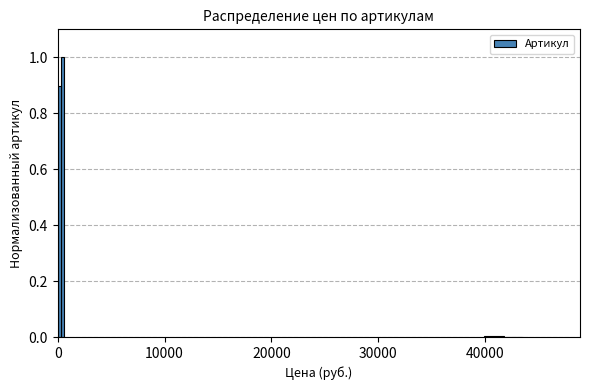

What is the maximum value shown in the chart?

1.0